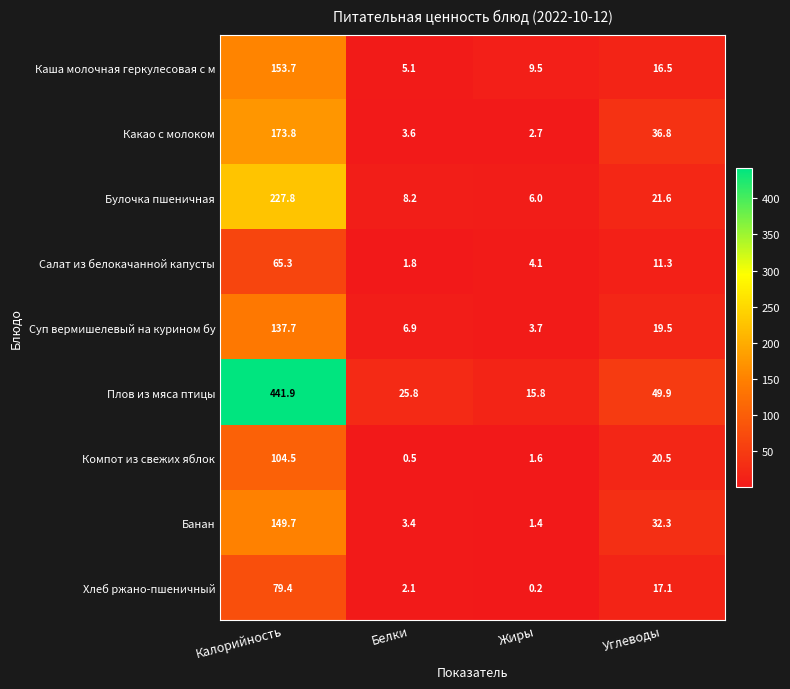

Which series has the widest spread of values?

Плов из мяса птицы